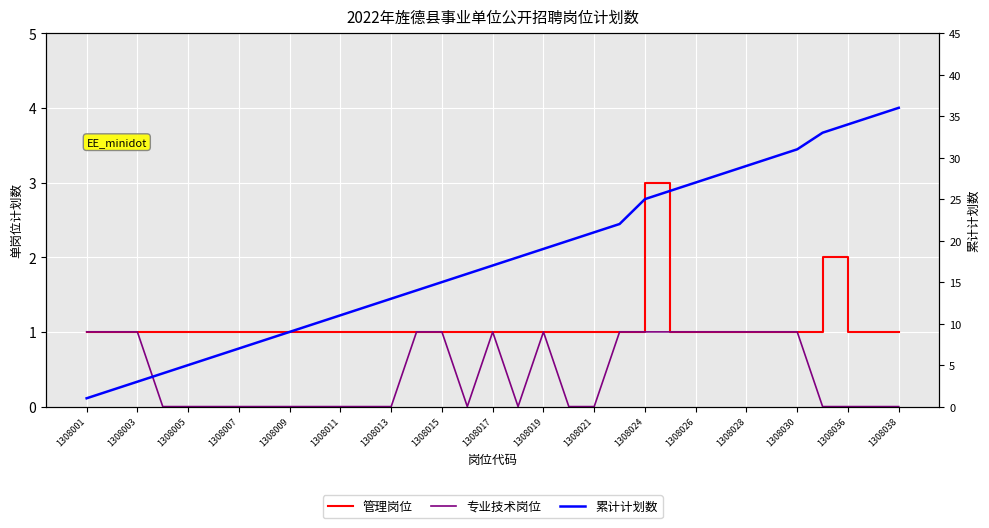

What is the label of the 7th point from the left?

1308007